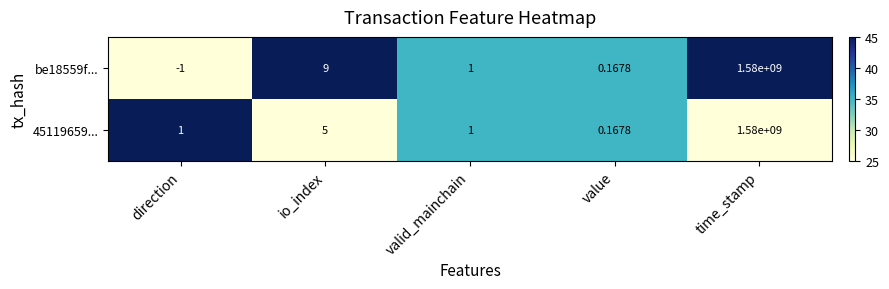

Count the number of data series in this chart.

2